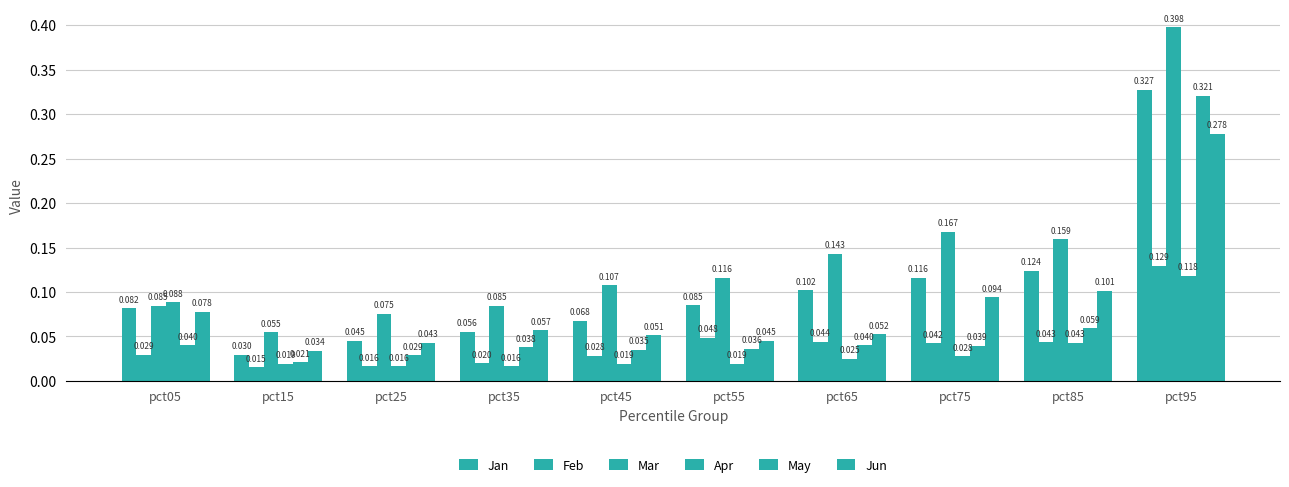

Rank the series by their maximum value, from highest to lowest.

Mar, Jan, May, Jun, Feb, Apr